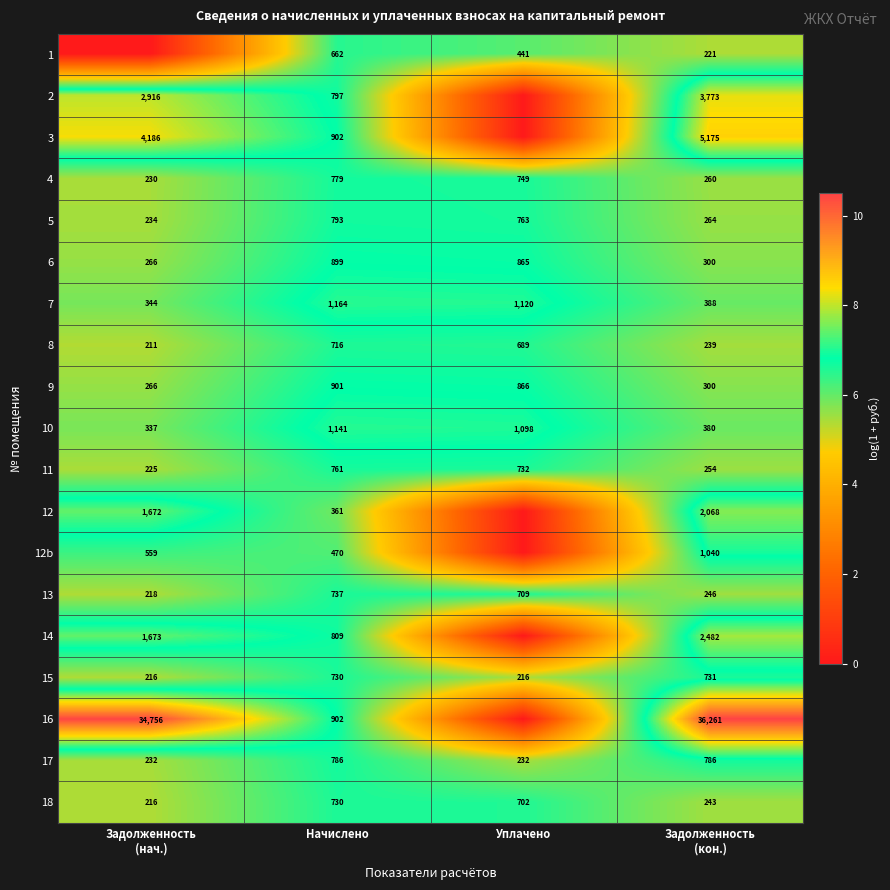

At which category is the sum across all series the highest?

Начислено